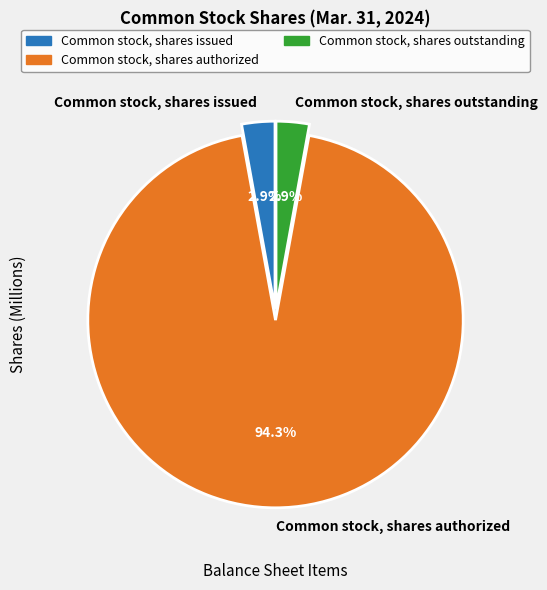

To the nearest percent, what is the difference between the Common stock, shares authorized and Common stock, shares issued slice percentages?

91%